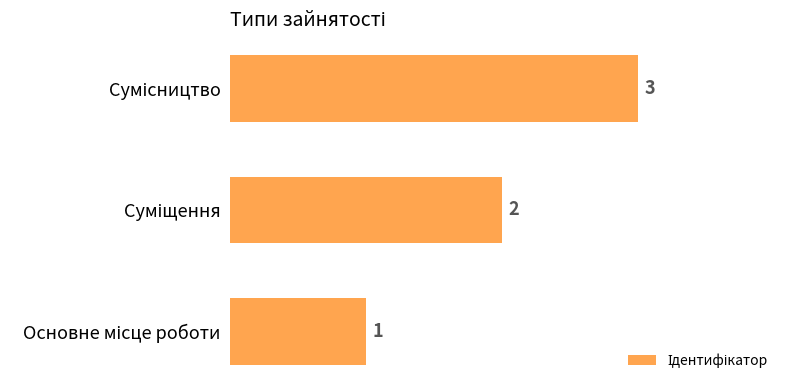

What is the maximum value shown in the chart?

3